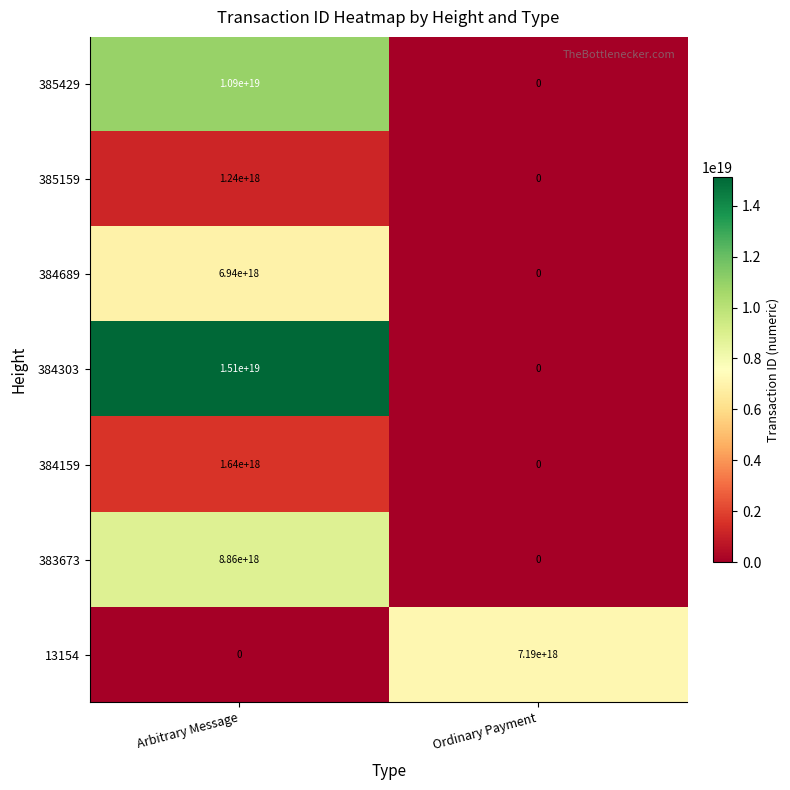

At which category is the sum across all series the highest?

Arbitrary Message